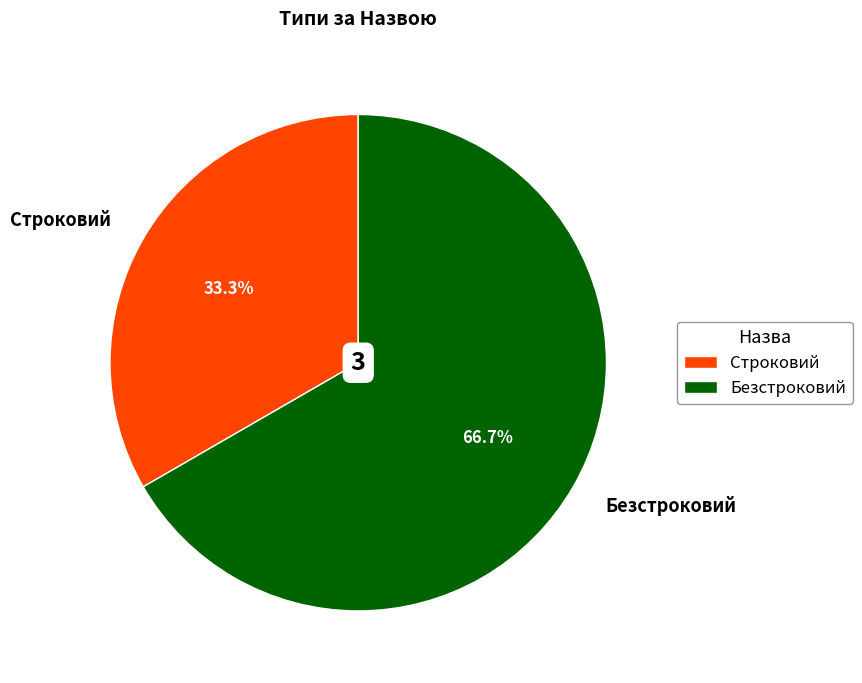

Which category accounts for the majority?

Безстроковий